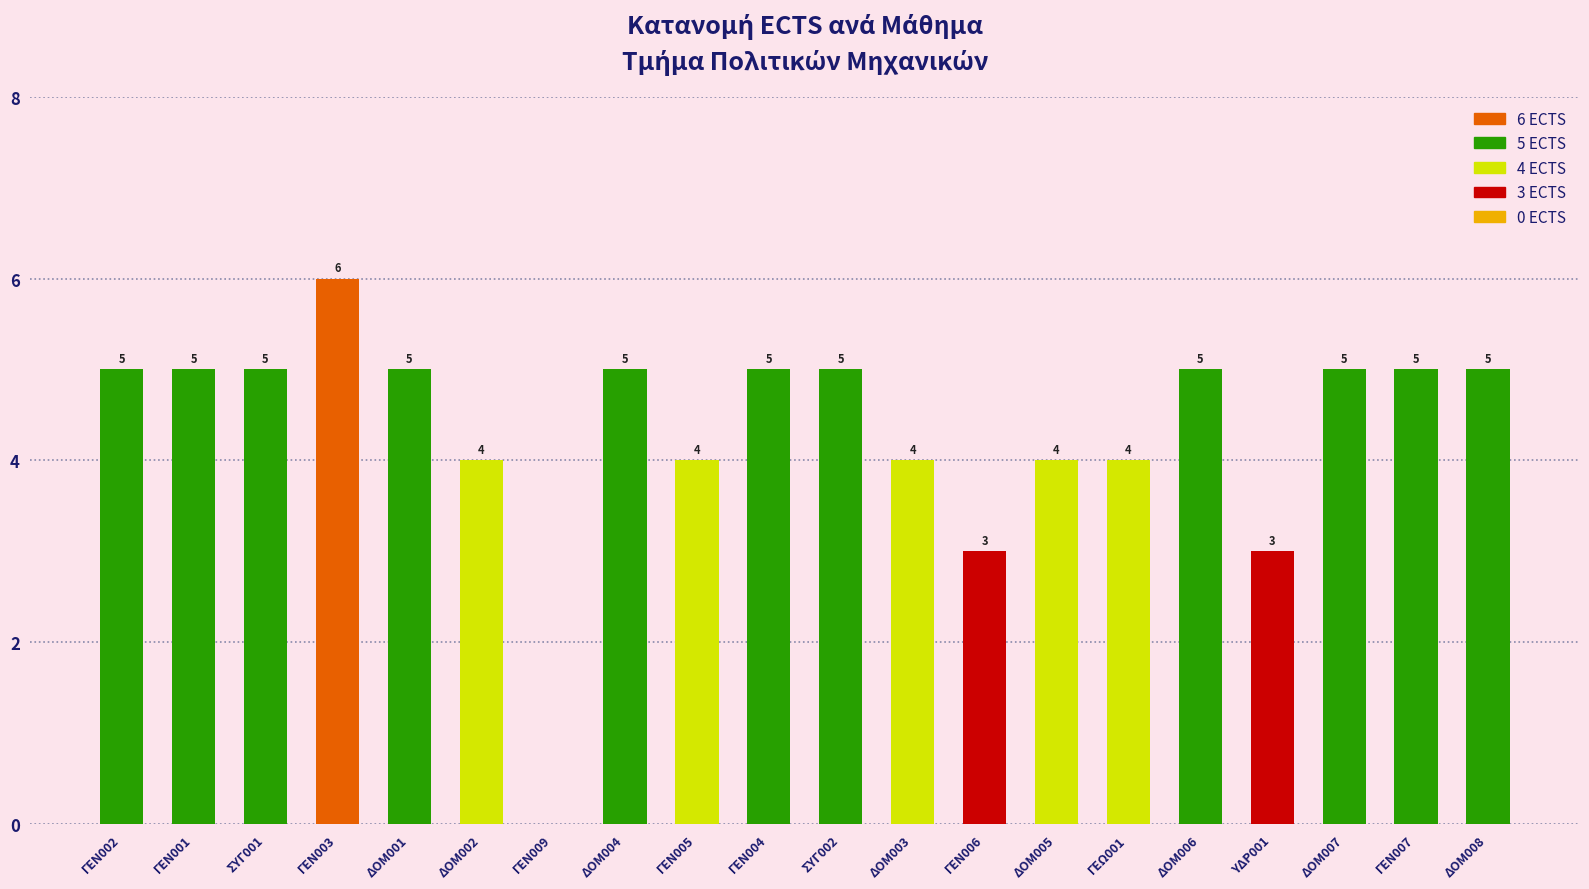

Which has a higher value, ΓΕΝ009 or ΣΥΓ001?

ΣΥΓ001